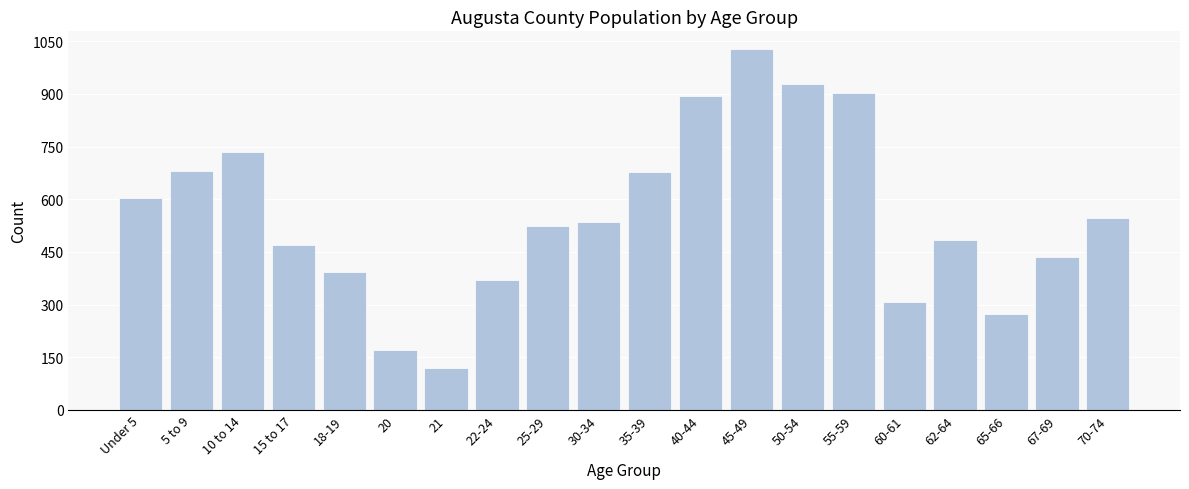

The value at 67-69 is 435. True or false?

True